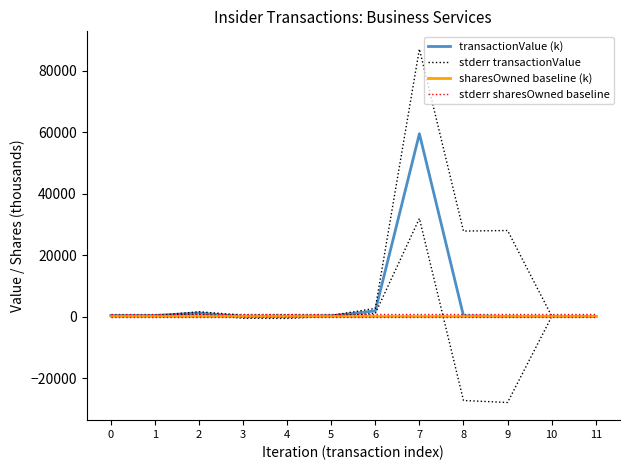

True or false: stderr sharesOwned baseline and stderr transactionValue cross at least once.

True